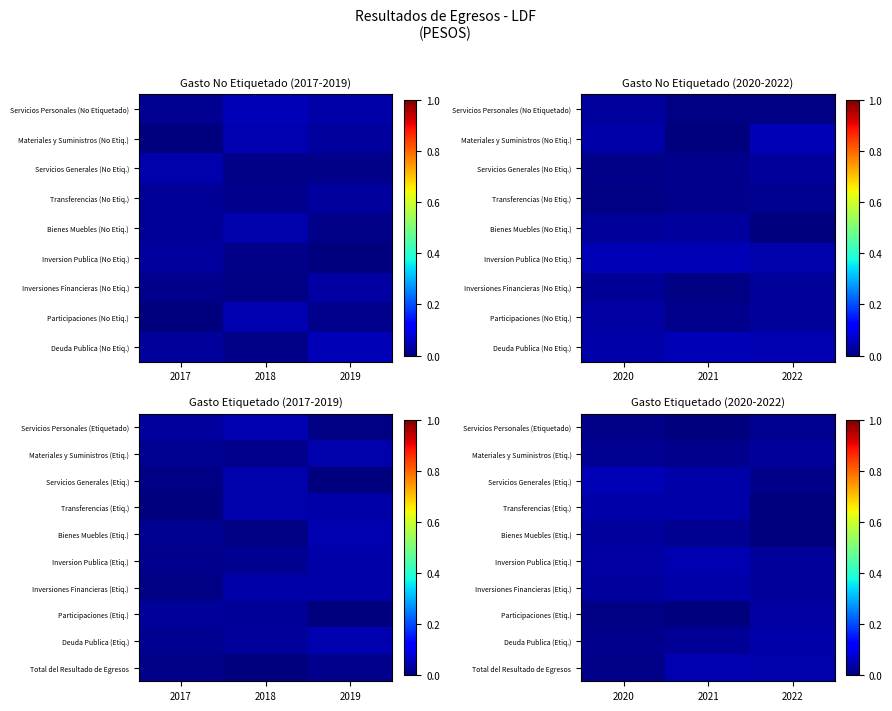

How many series are shown in this chart?

10